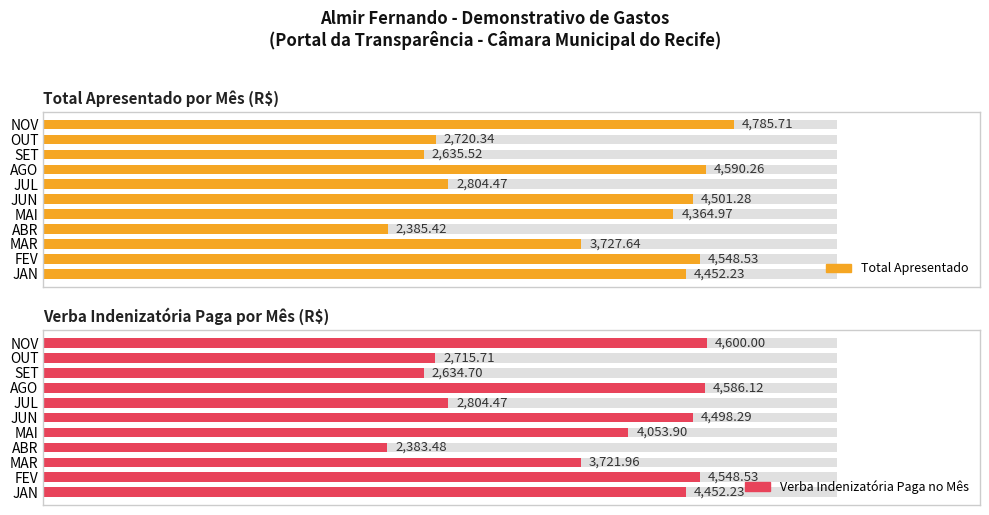

The Total Apresentado series shows 3699.5 at ABR. True or false?

False